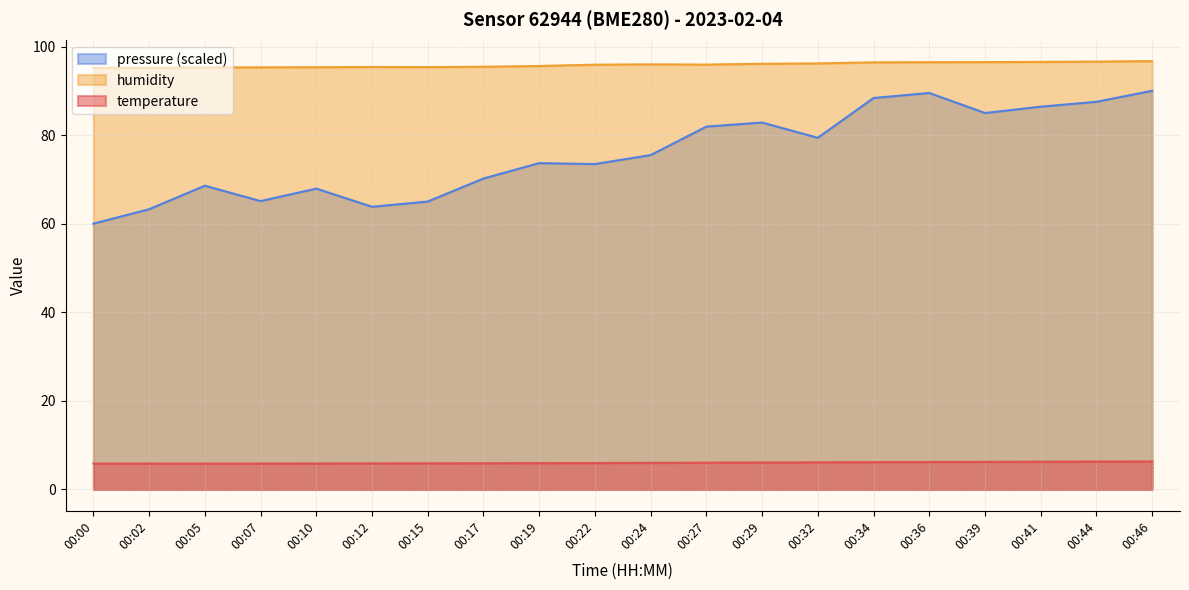

In humidity, how many points are lower than both neighbors (excluding endpoints)?

3